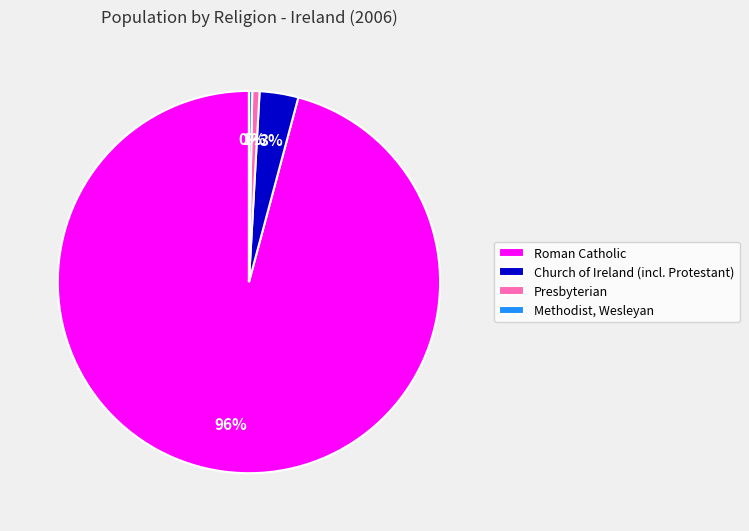

The Roman Catholic slice represents 96% of the pie. True or false?

True